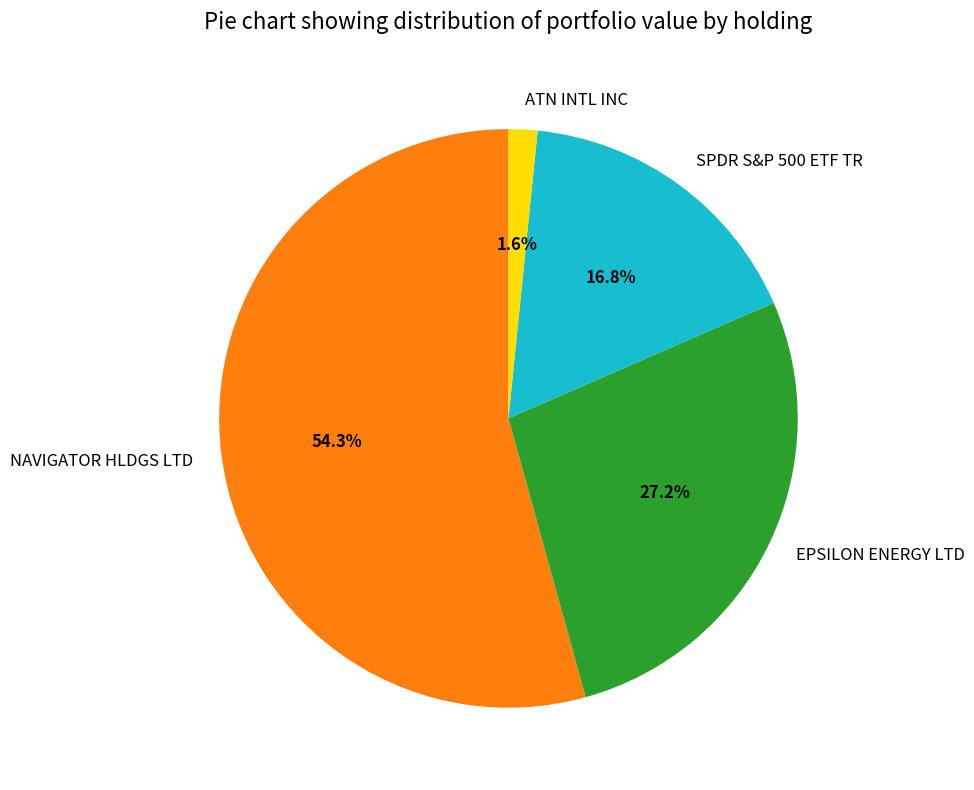

To the nearest percent, what is the difference between the SPDR S&P 500 ETF TR and EPSILON ENERGY LTD slice percentages?

10%